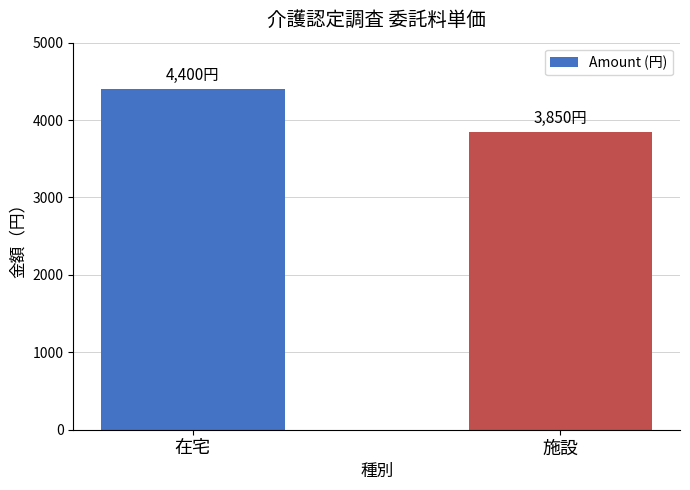

How many data points are less than 4400?

1